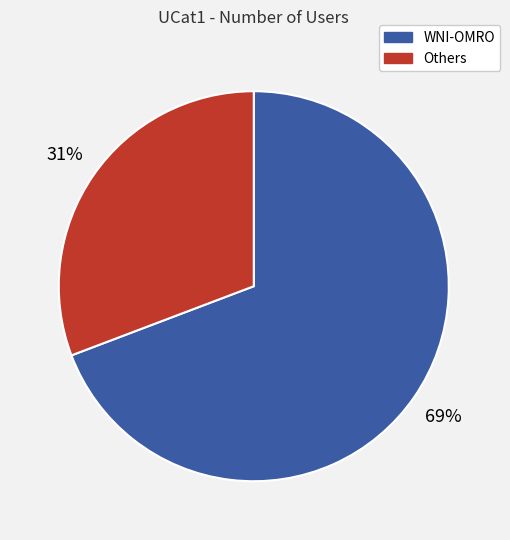

Is there any slice that represents more than half of the pie?

Yes